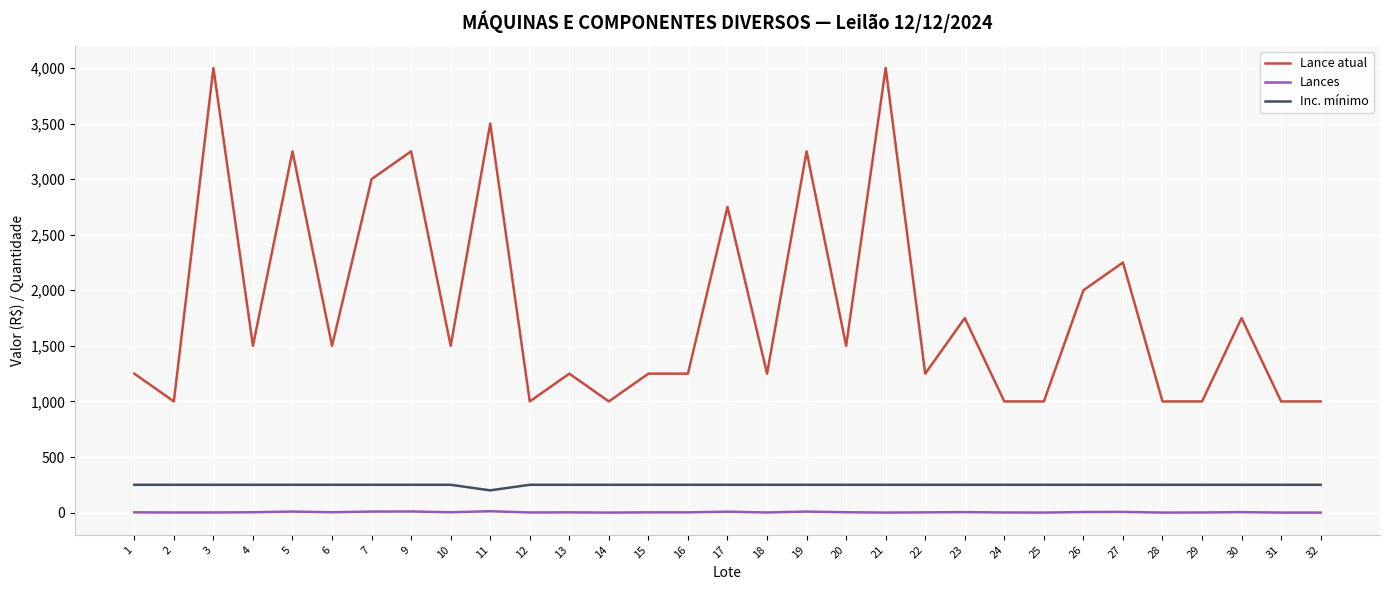

The value of Lance atual at 12 is 1000. True or false?

True